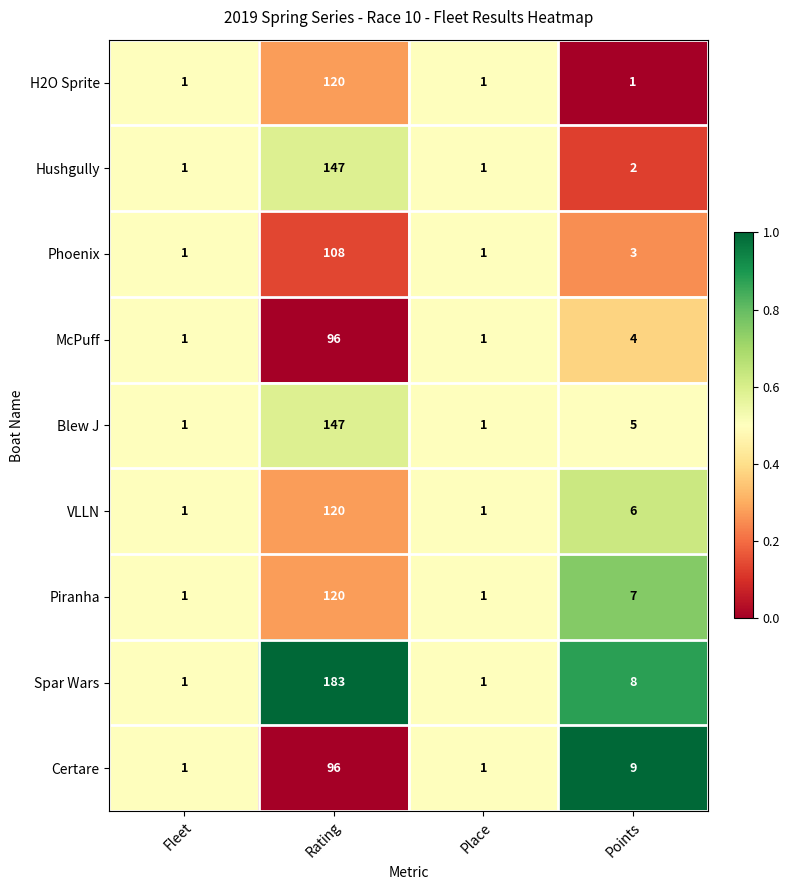

True or false: Spar Wars has a value of 0 at Fleet.

False